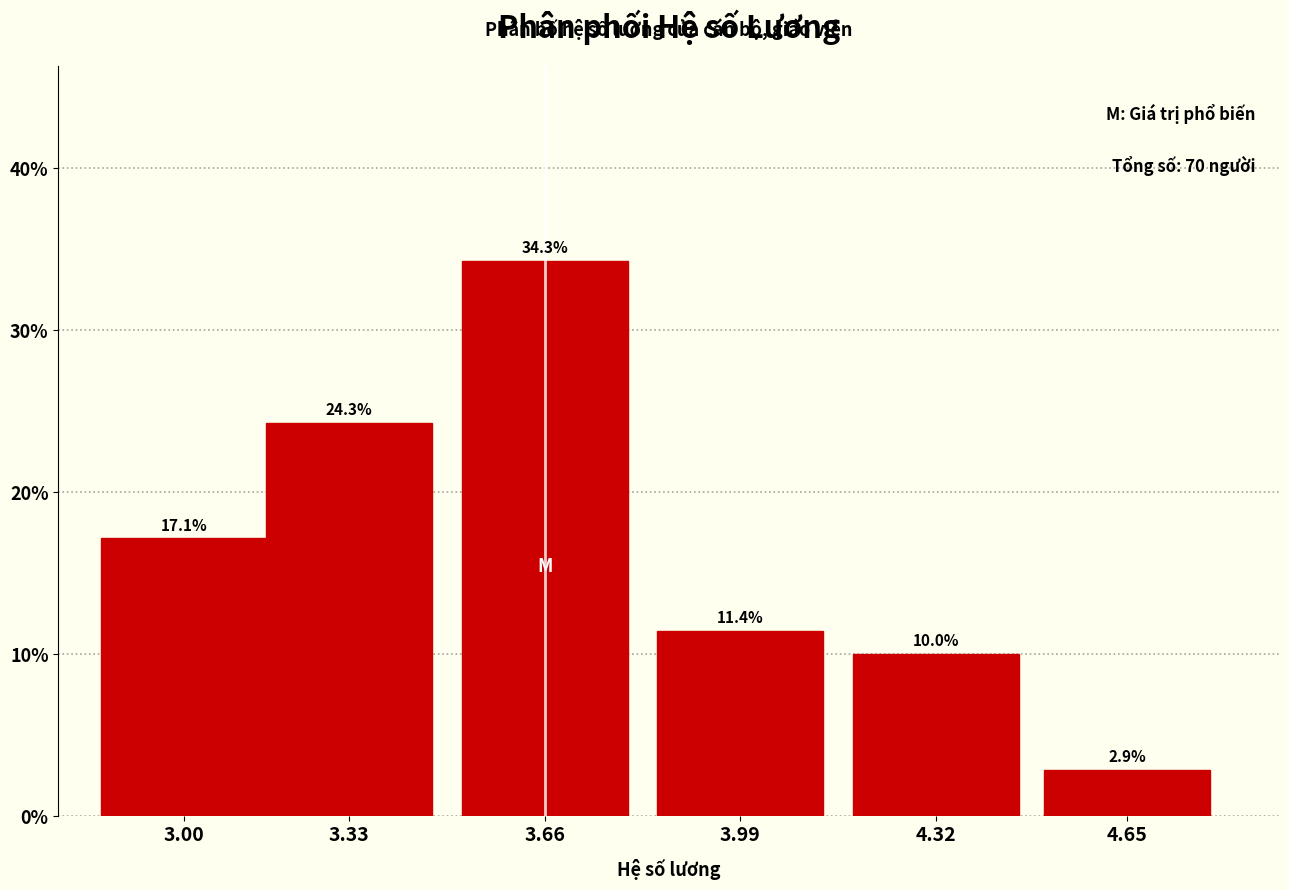

Reading right to left, transcribe all the data shown in this chart.

2.9	10.0	11.4	34.3	24.3	17.1